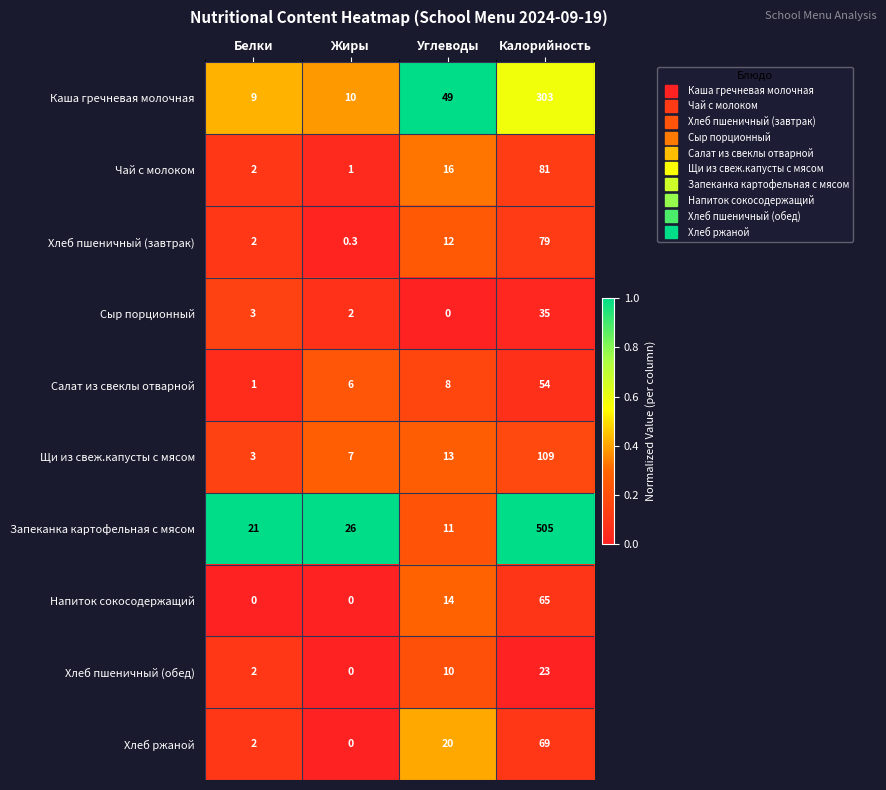

The Сыр порционный series shows 2.0 at Жиры. True or false?

True